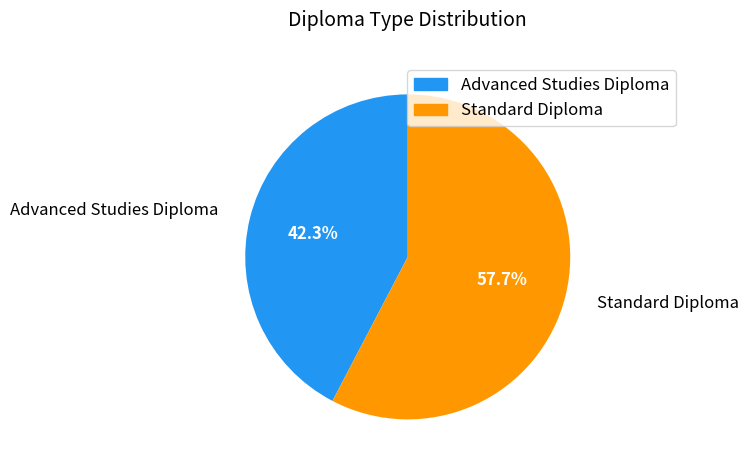

Approximately how many times larger is the value at Standard Diploma compared to Advanced Studies Diploma?

1.4